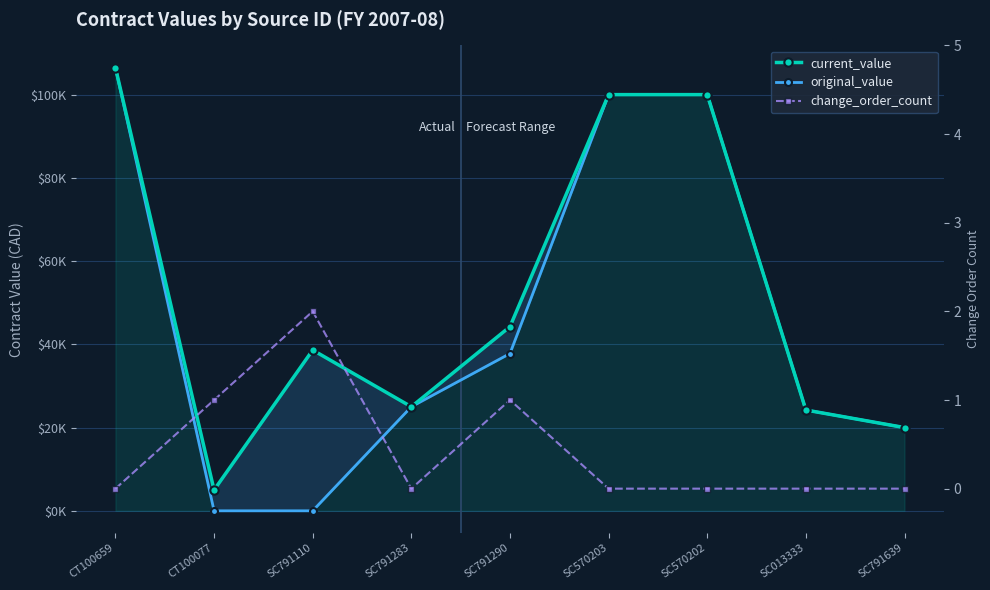

Is this an area chart (filled region under the line)?

No